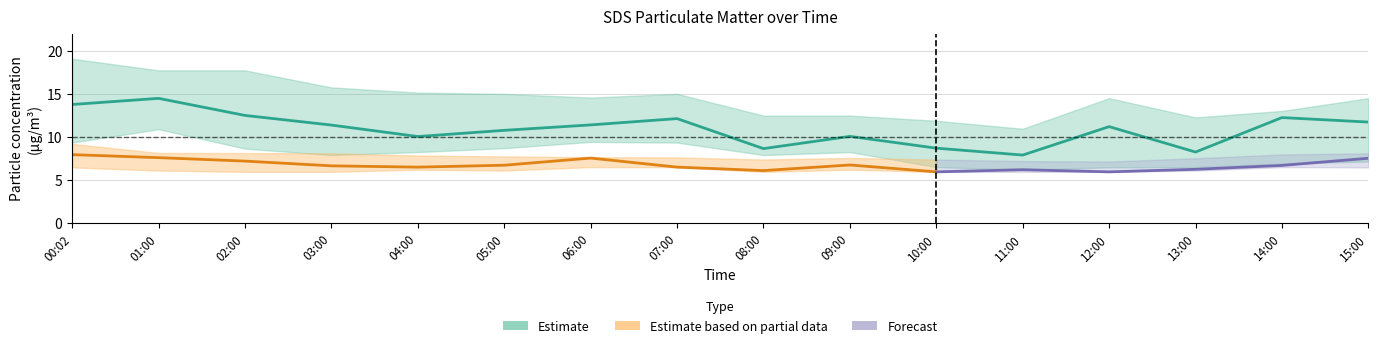

Is it true that SDS_P2_upper equals 9.9 at 11:00?

False